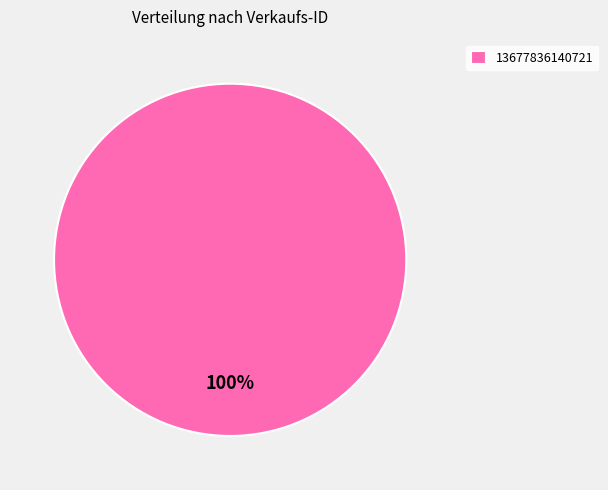

To the nearest percent, what portion does 13677836140721 represent?

100%